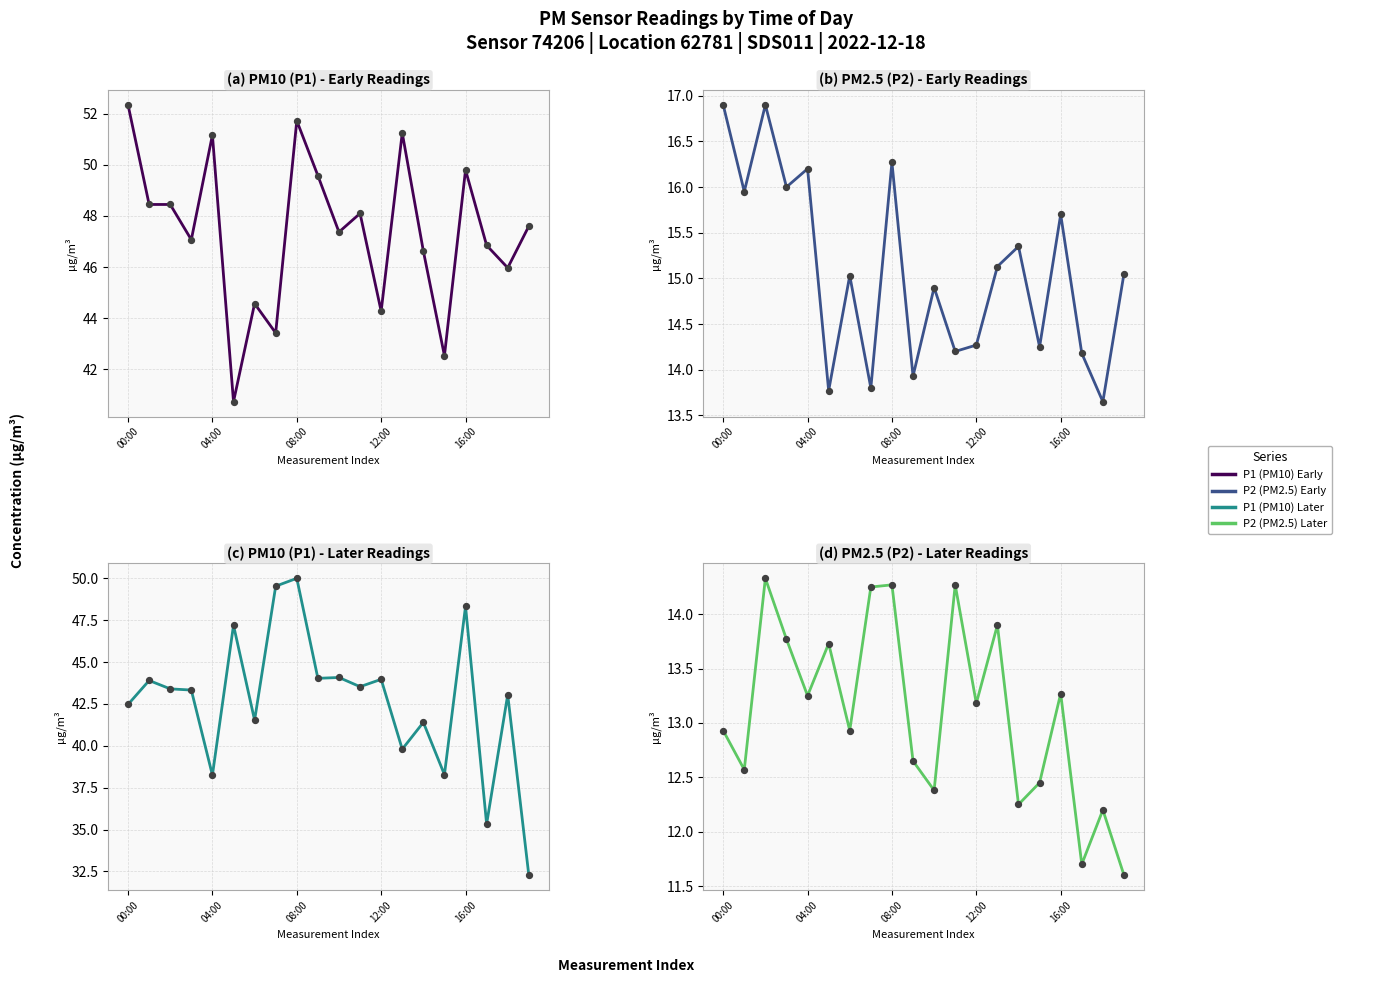

What is the total value across all series at 18?

114.9